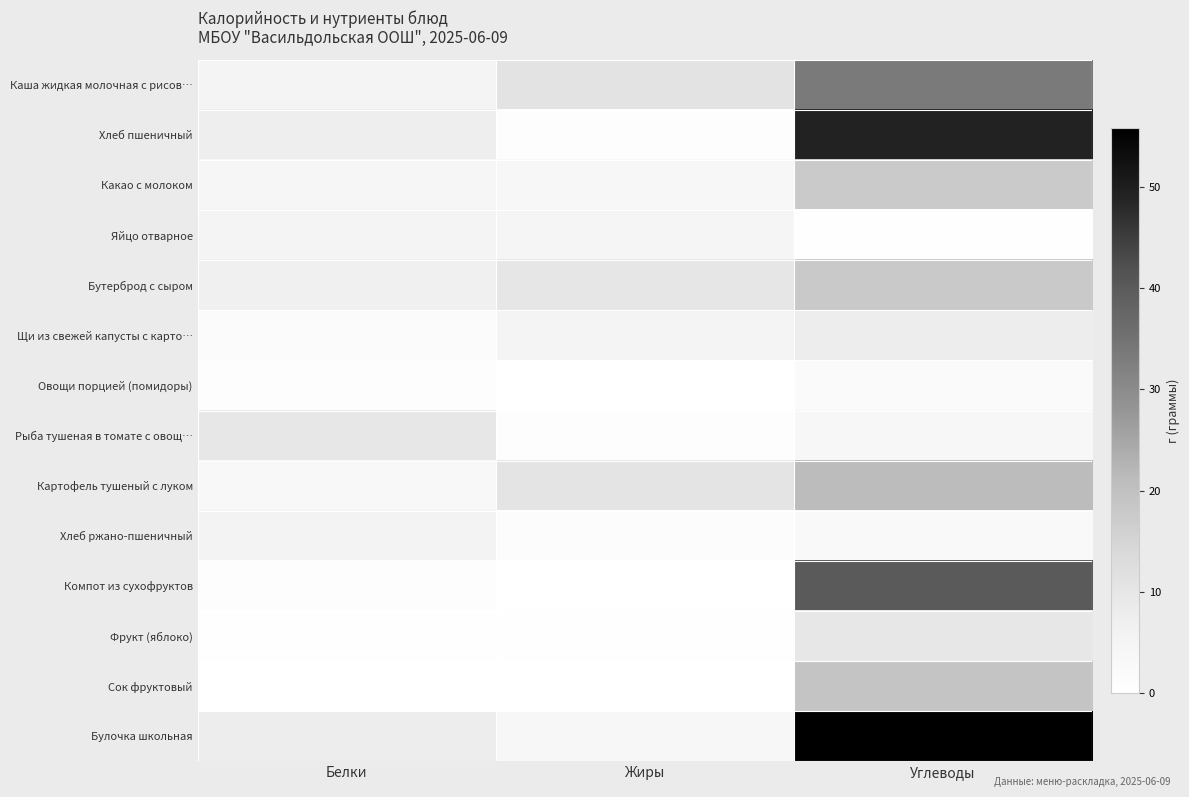

At which category is the sum across all series the highest?

Углеводы